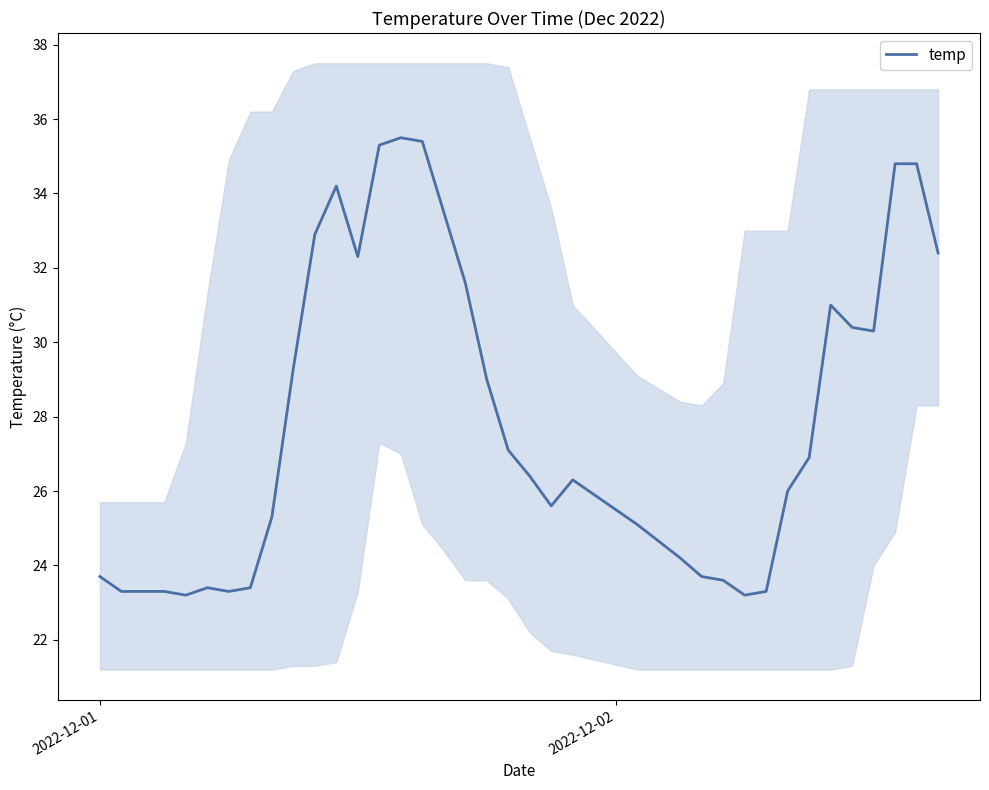

The value at 15 is 45.9. True or false?

False